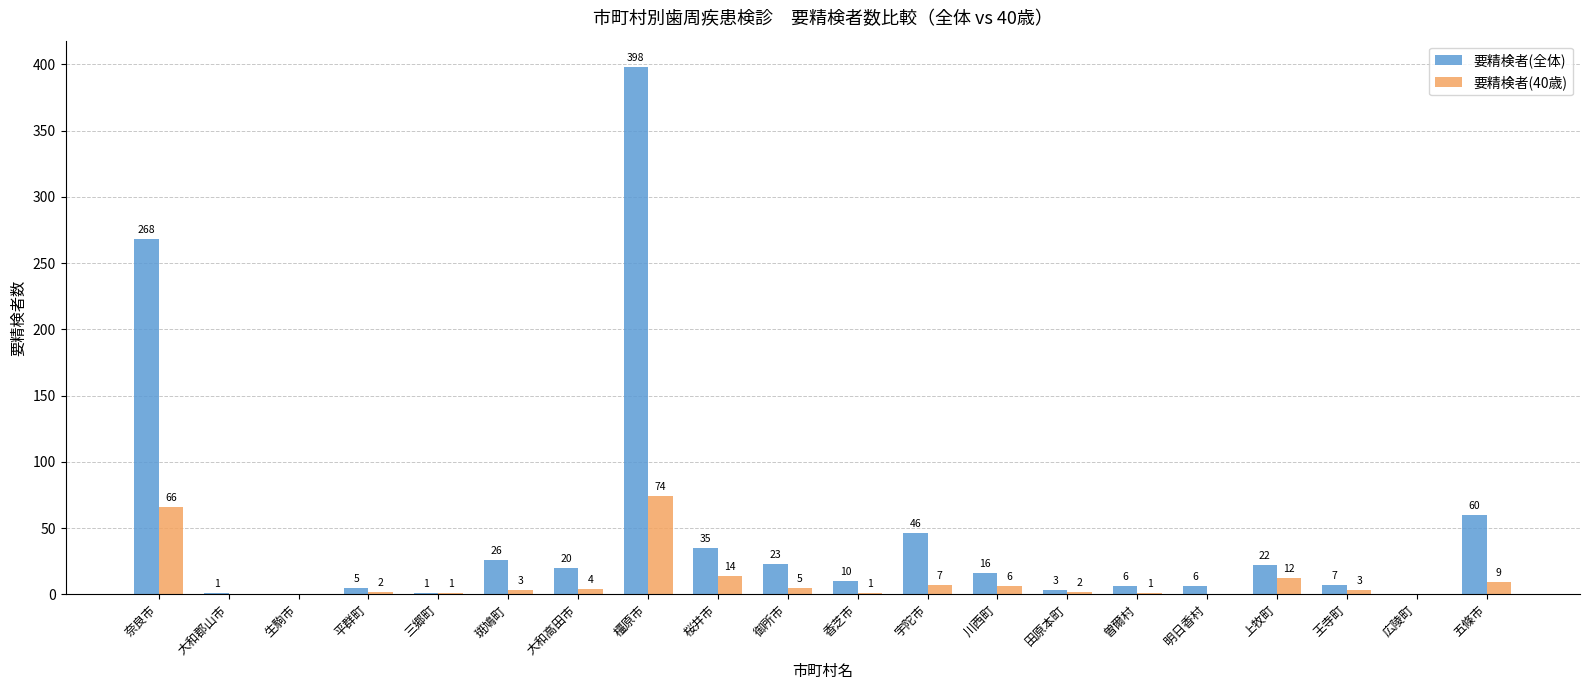

At which category is the sum across all series the highest?

橿原市